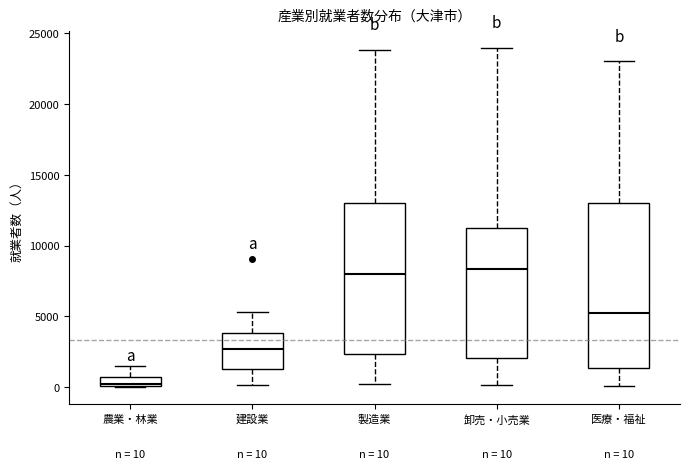

Which box is the tallest, from its lower edge to its upper edge?

医療・福祉